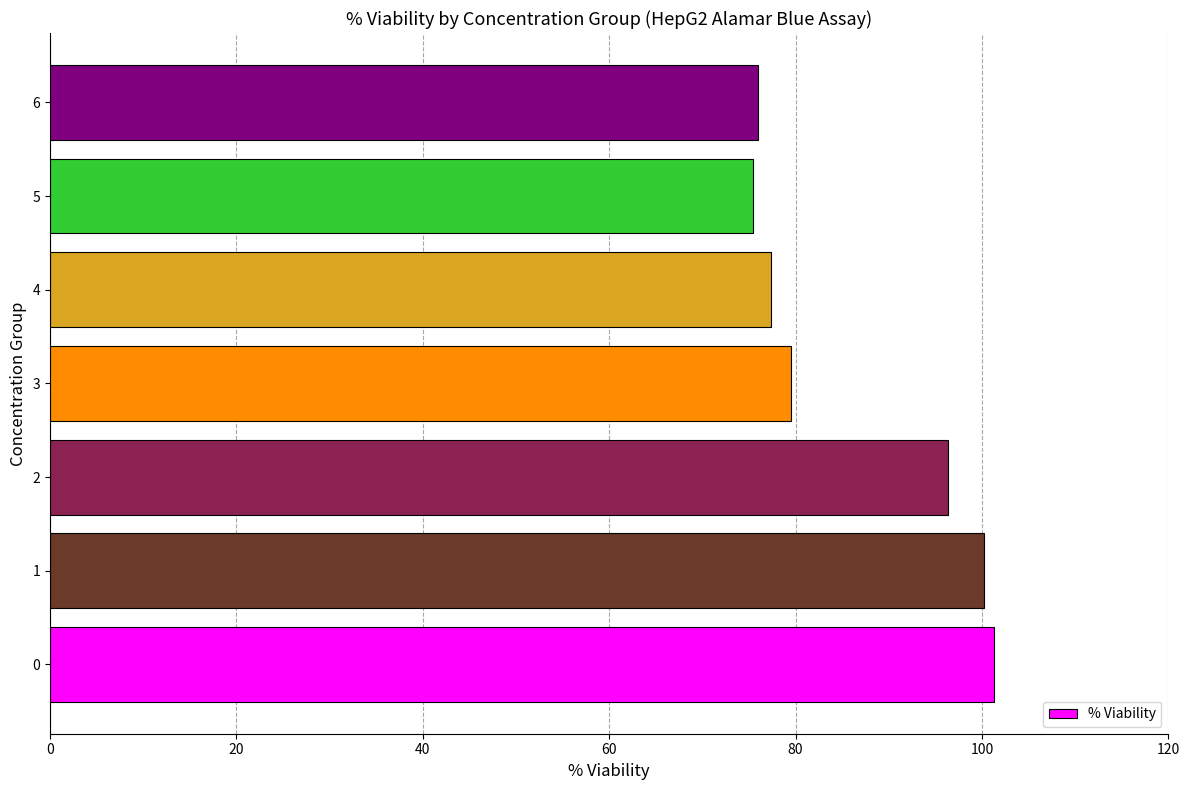

What is the minimum value shown in the chart?

75.4